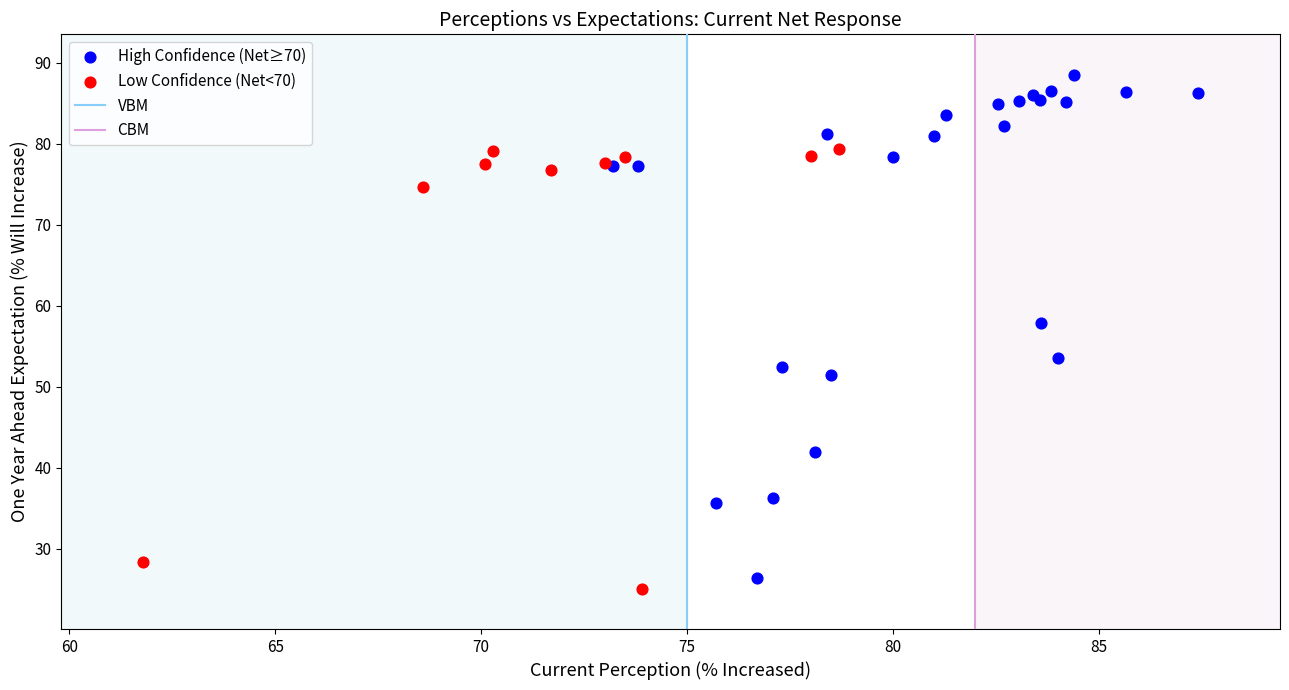

Which series has the widest spread of Y values?

High Confidence (Net≥70)